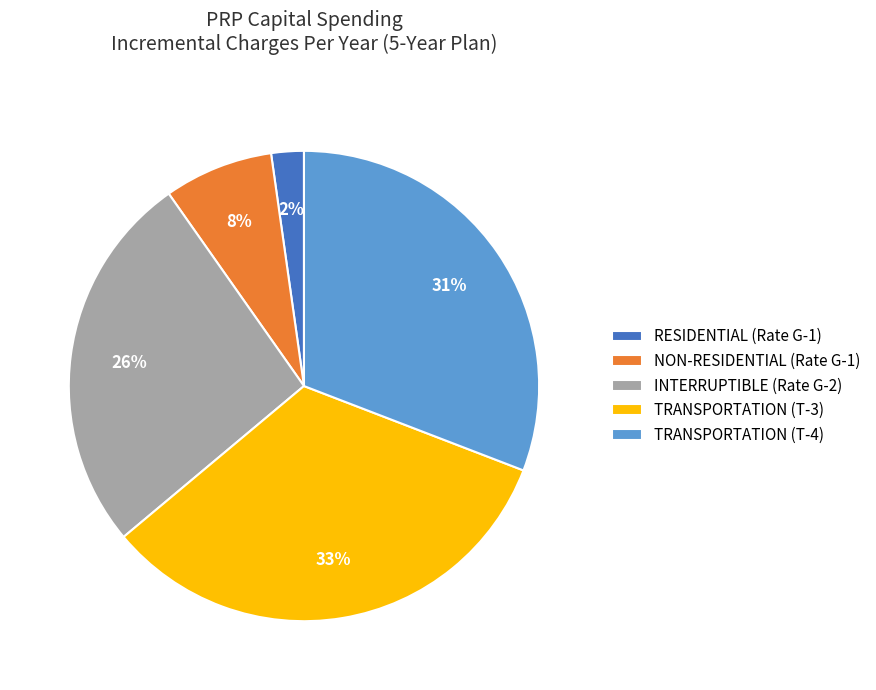

To the nearest percent, what is the combined percentage of RESIDENTIAL (Rate G-1) and TRANSPORTATION (T-4)?

33%